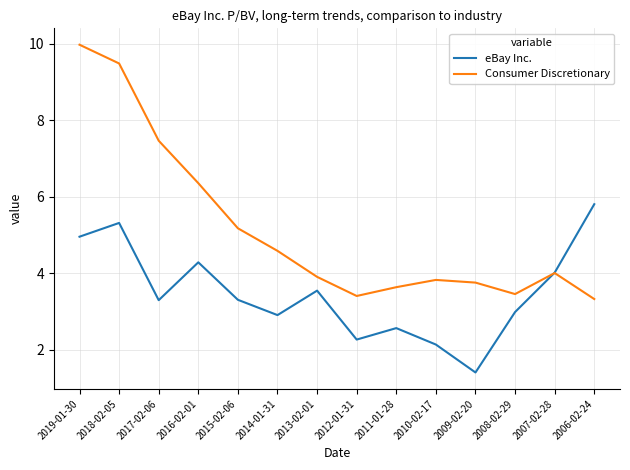

What value does the eBay Inc. series have at 2008-02-29?

3.0